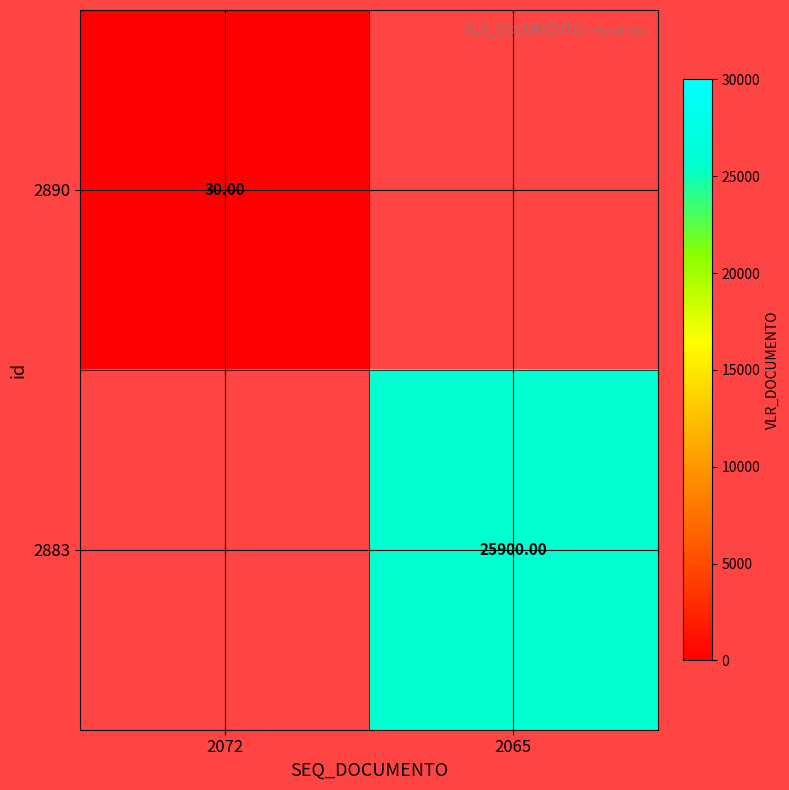

Between 2072 and 2065, which is larger?

2065